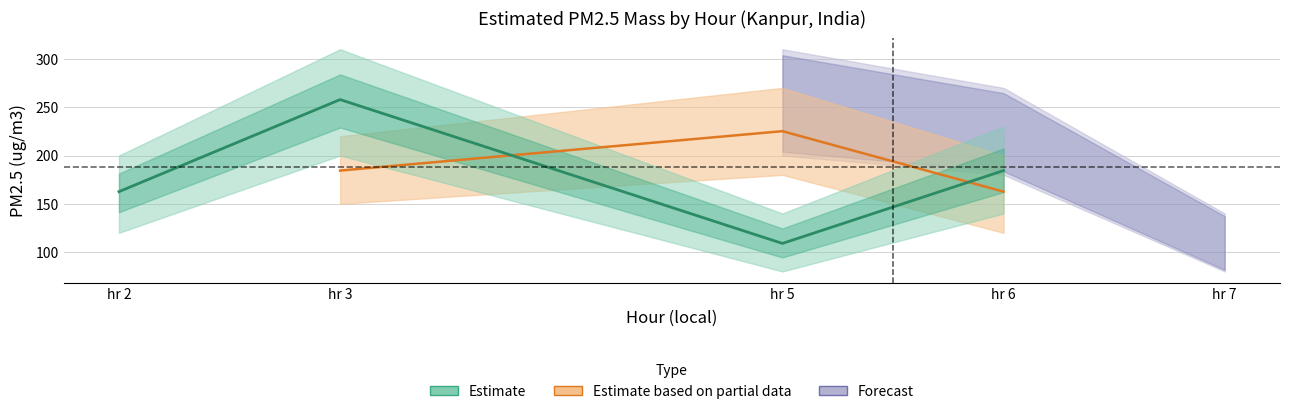

What is the average value of the Forecast series?

187.8